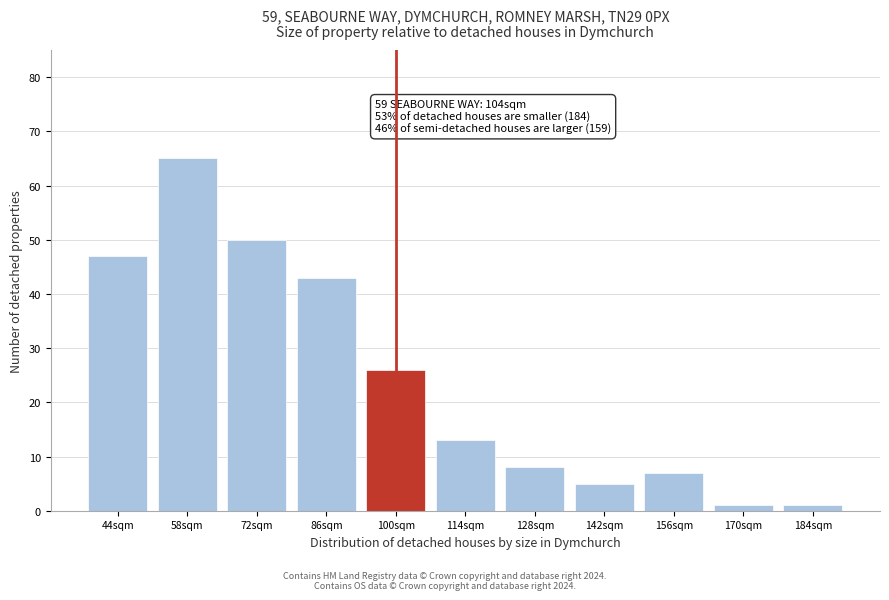

Reading right to left, transcribe all the data shown in this chart.

1	1	7	5	8	13	26	43	50	65	47